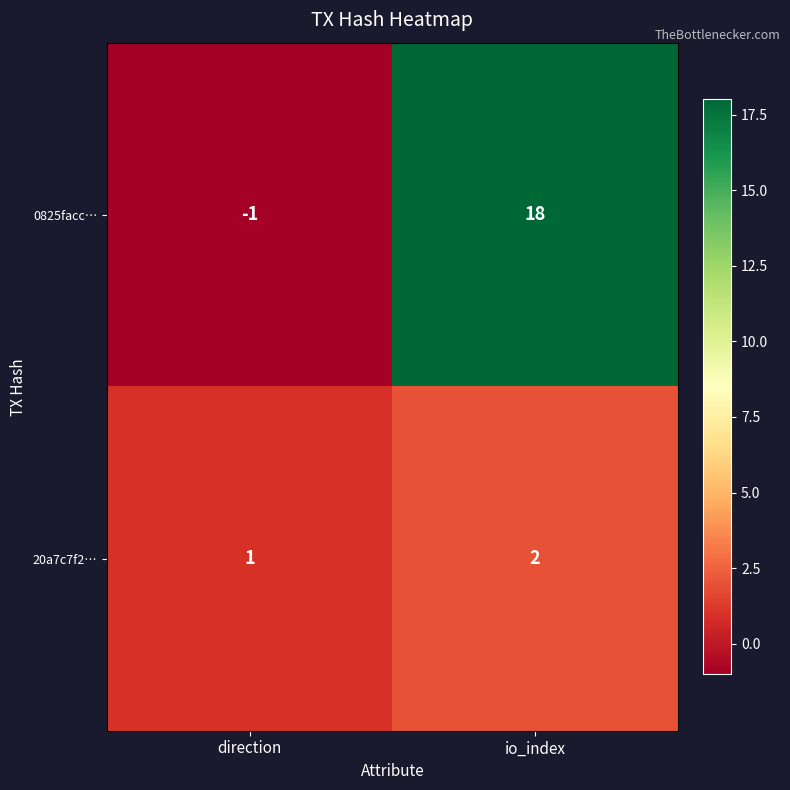

How many values in 0825facc… are below zero?

1